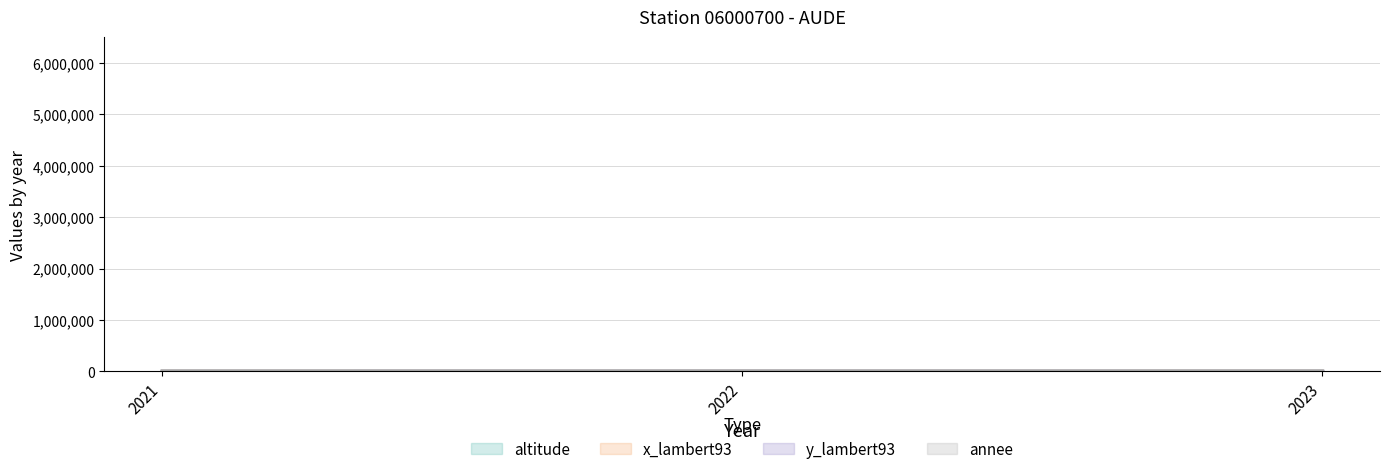

How many values in the annee series are below 2250?

1